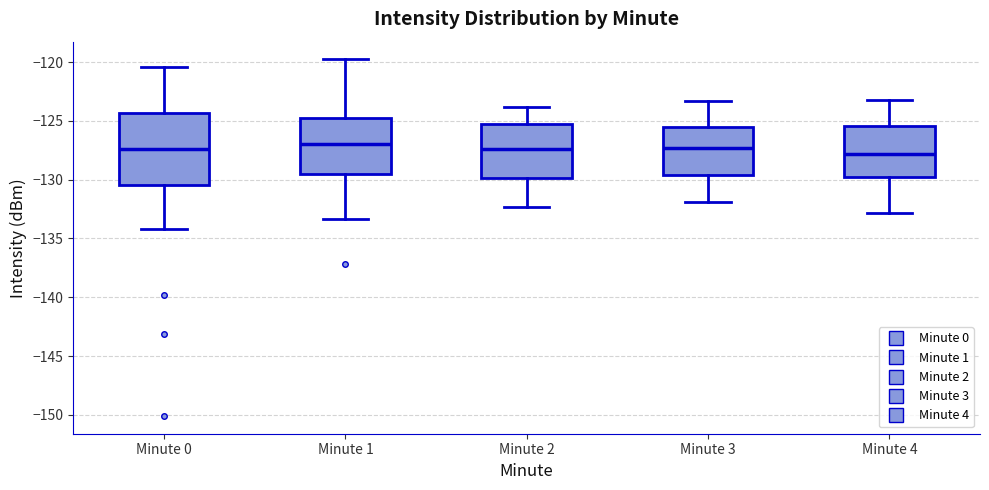

Comparing the boxes themselves (not the whiskers), which one is the tallest?

Minute 0